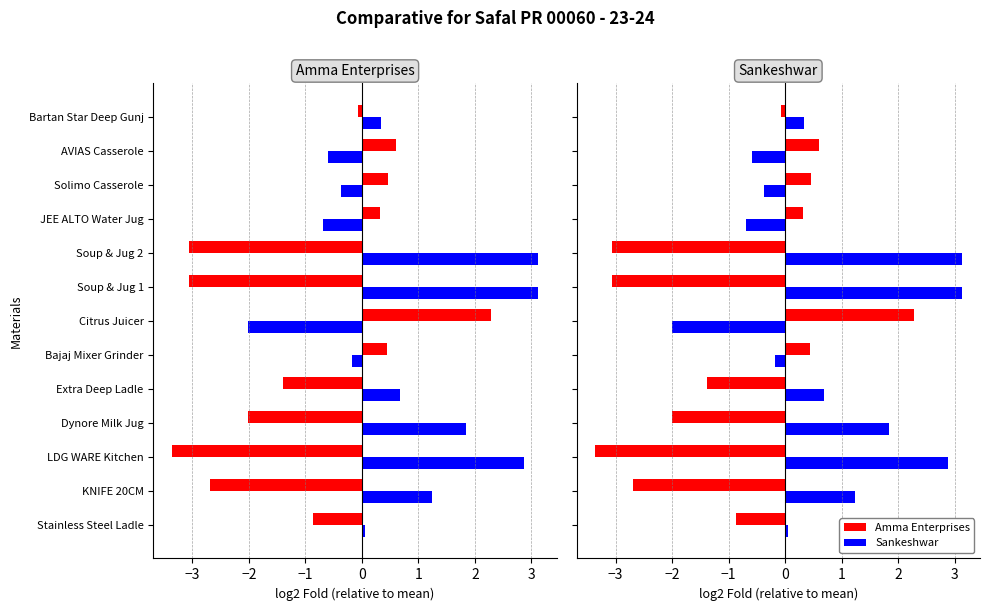

How many values in the Sankeshwar series are below 0?

5